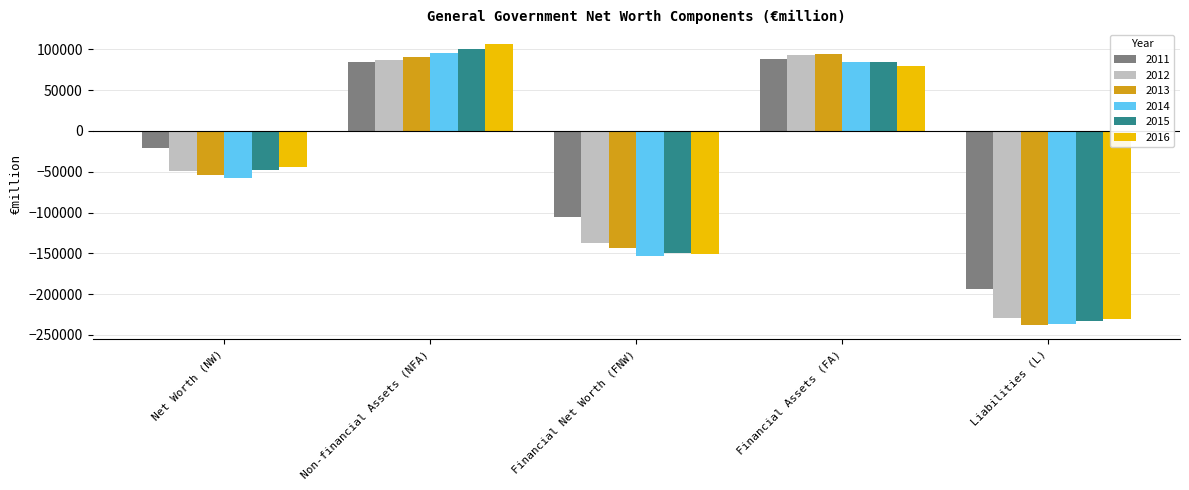

Are the bars horizontal?

No